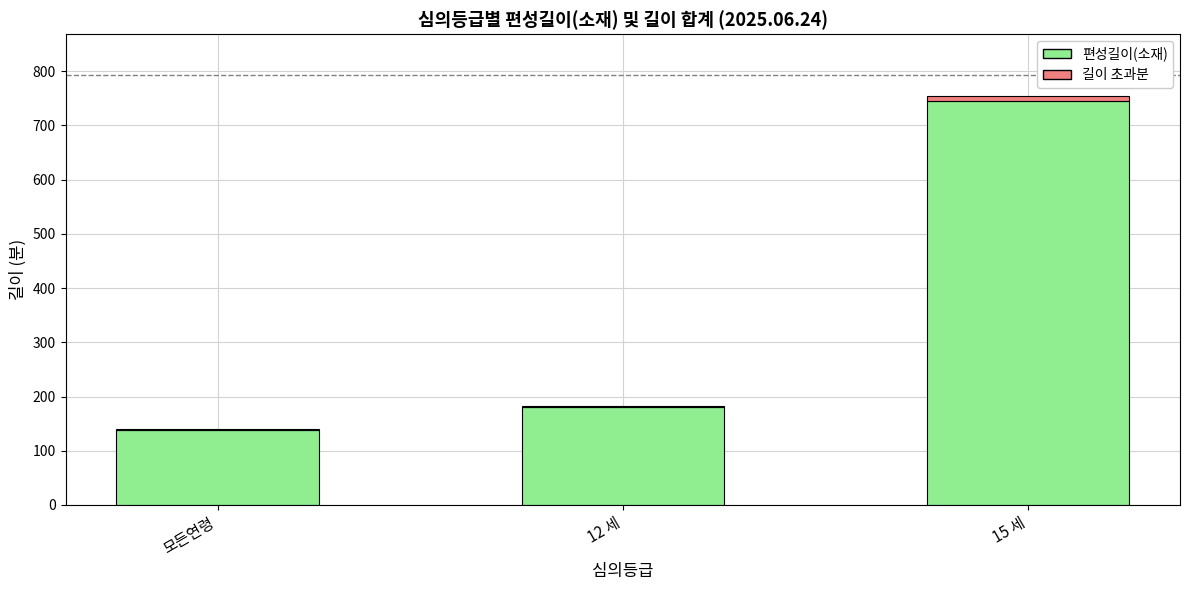

Count the number of data series in this chart.

2